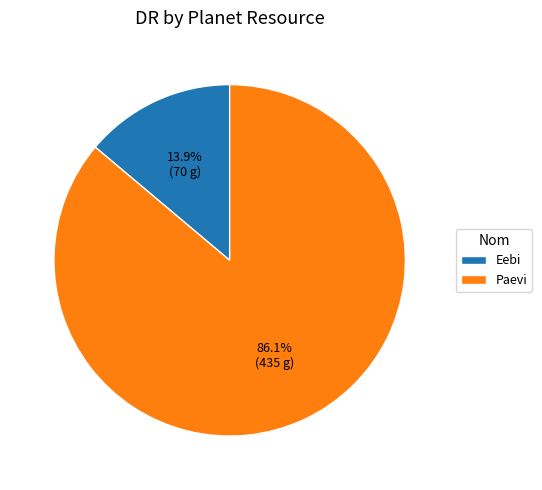

To the nearest percent, what is the difference between the Paevi and Eebi slice percentages?

72%